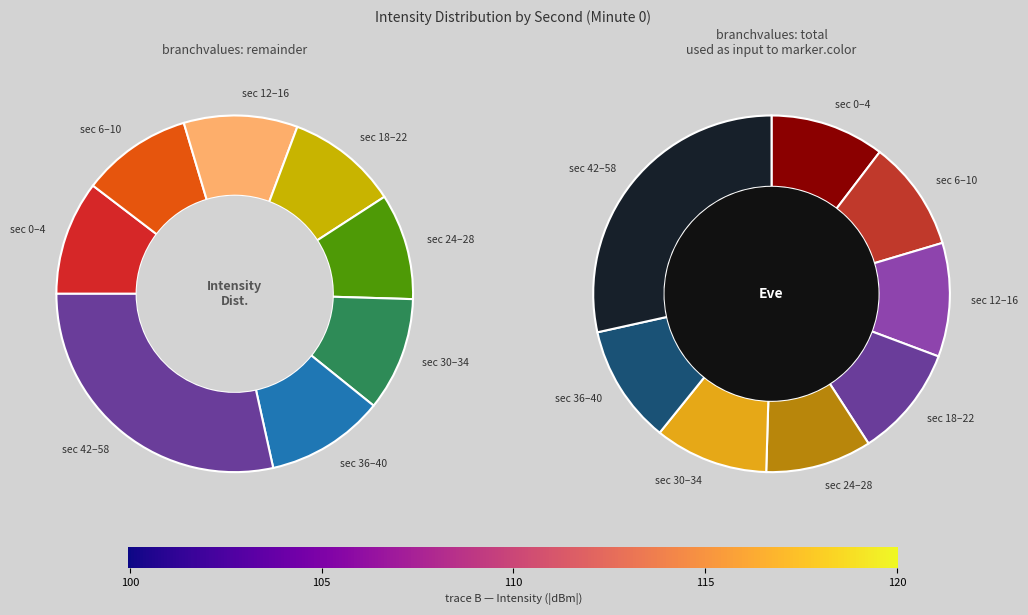

Does any single category account for the majority?

No